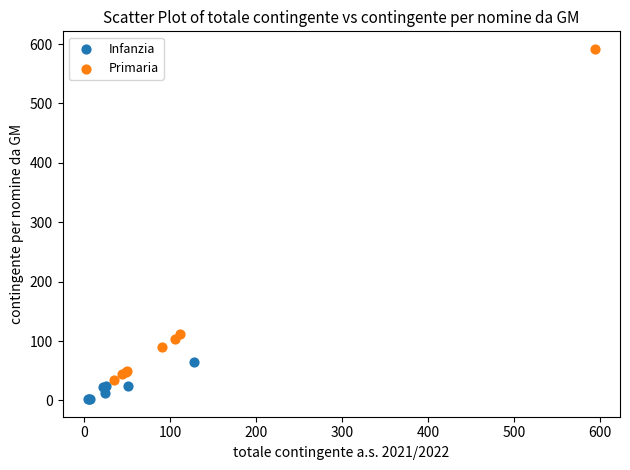

Which series reaches the maximum Y coordinate?

Primaria